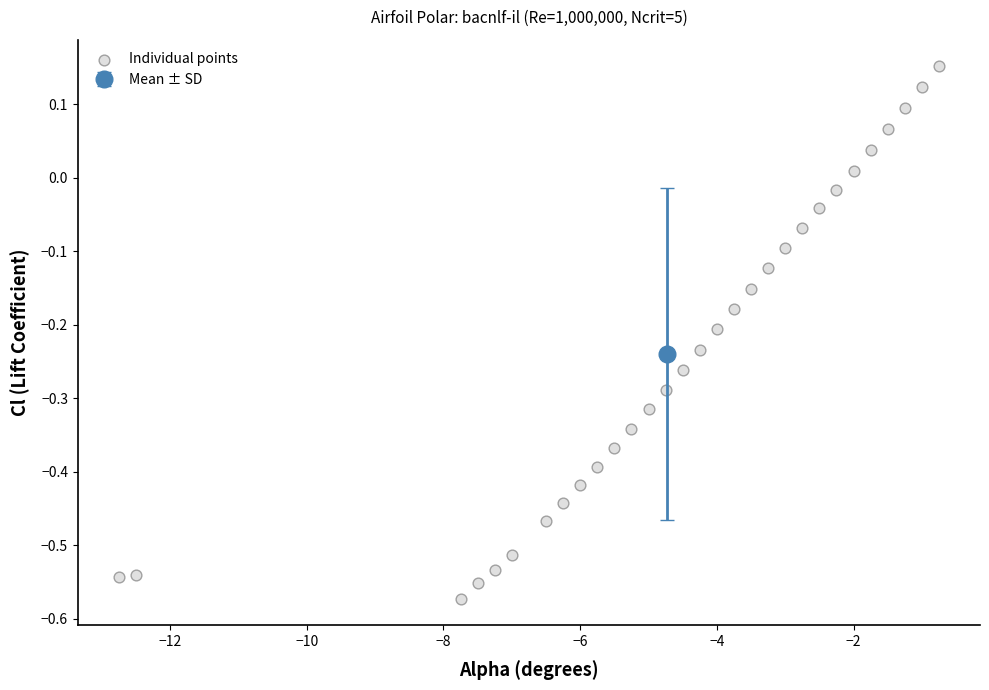

What is the range of Y values (max minus min)?

0.7